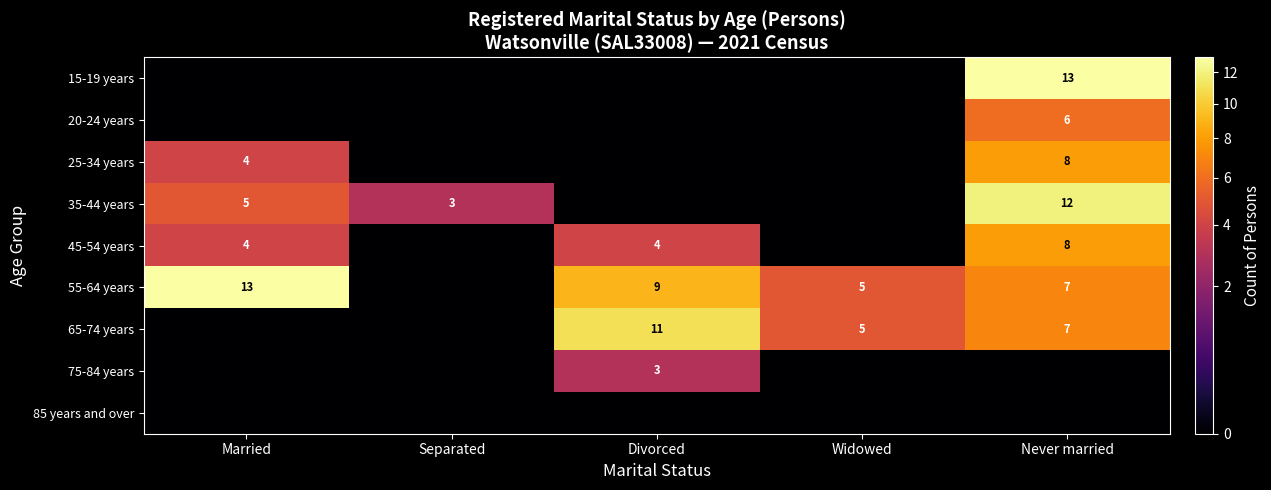

The value of 35-44 years at Separated is 1. True or false?

False